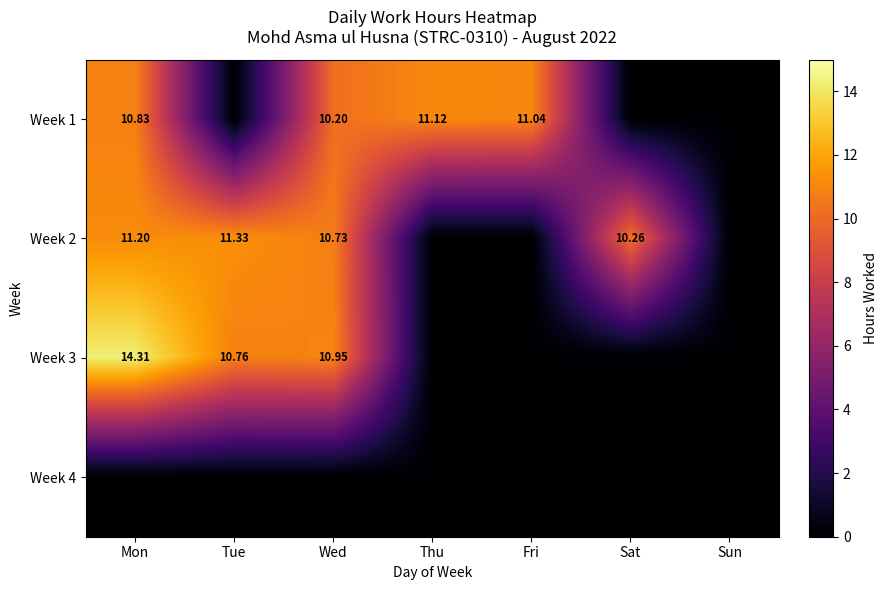

What value does the Week 2 series have at Mon?

11.2